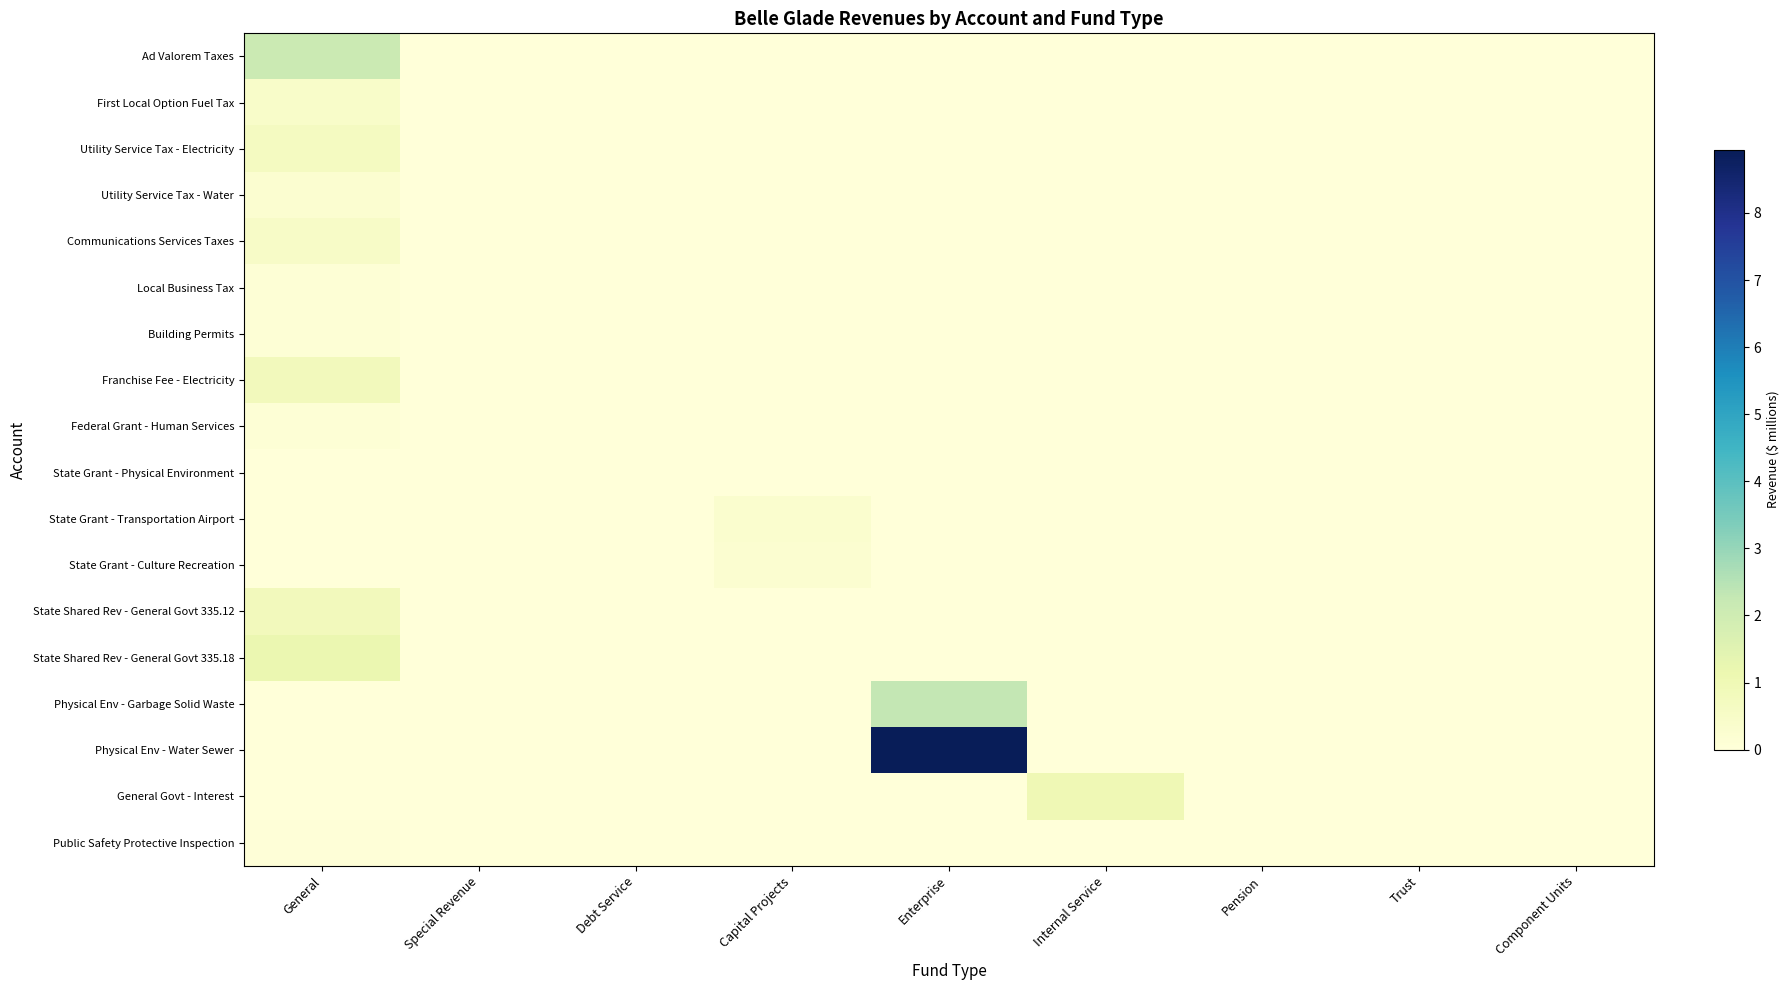

Rank the series by their maximum value, from lowest to highest.

State Grant - Physical Environment, Public Safety Protective Inspection, Local Business Tax, Building Permits, Federal Grant - Human Services, State Grant - Culture Recreation, Utility Service Tax - Water, State Grant - Transportation Airport, First Local Option Fuel Tax, Communications Services Taxes, Utility Service Tax - Electricity, State Shared Rev - General Govt 335.12, Franchise Fee - Electricity, General Govt - Interest, State Shared Rev - General Govt 335.18, Ad Valorem Taxes, Physical Env - Garbage Solid Waste, Physical Env - Water Sewer